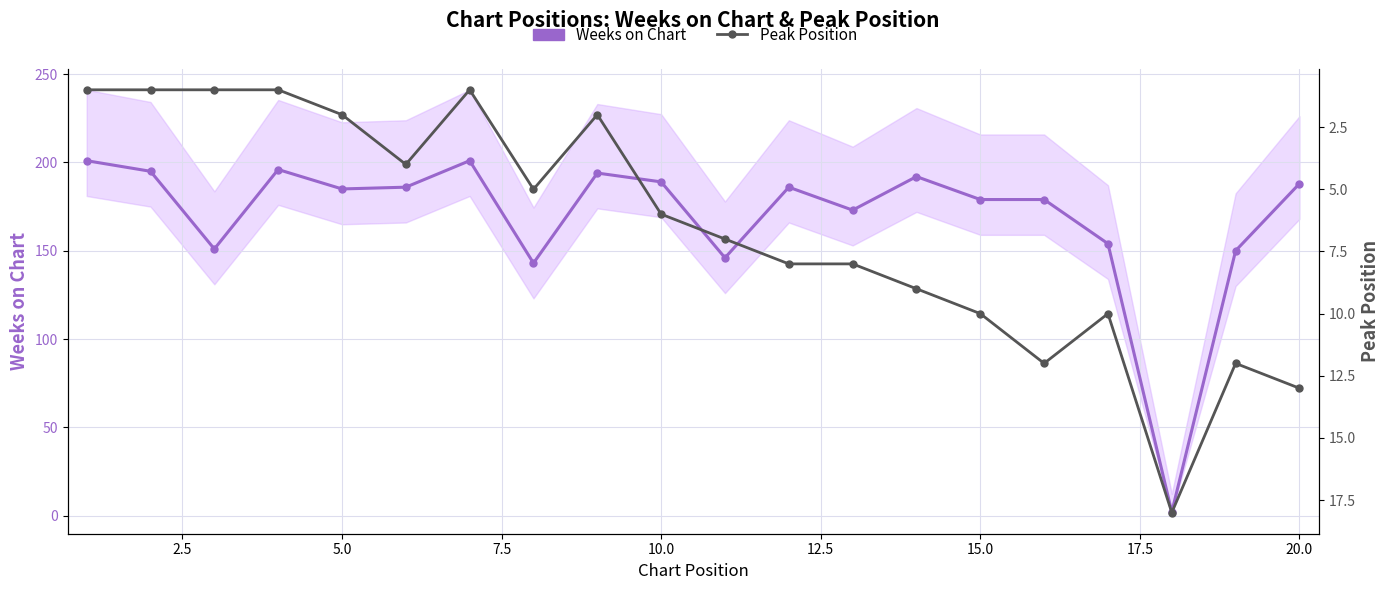

Rank the series by their maximum value, from lowest to highest.

Peak Position, Weeks on Chart